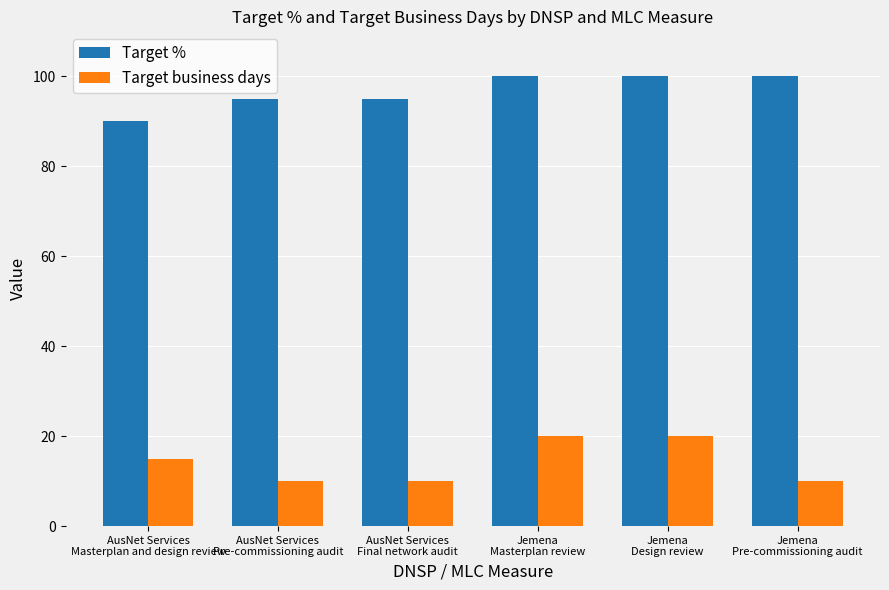

How many data points does each series have?

6